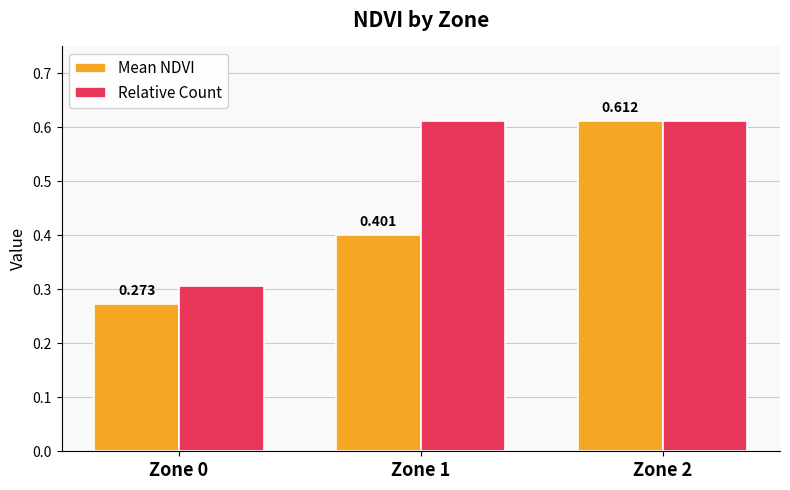

List the series in order of their overall mean, highest first.

Relative Count, Mean NDVI